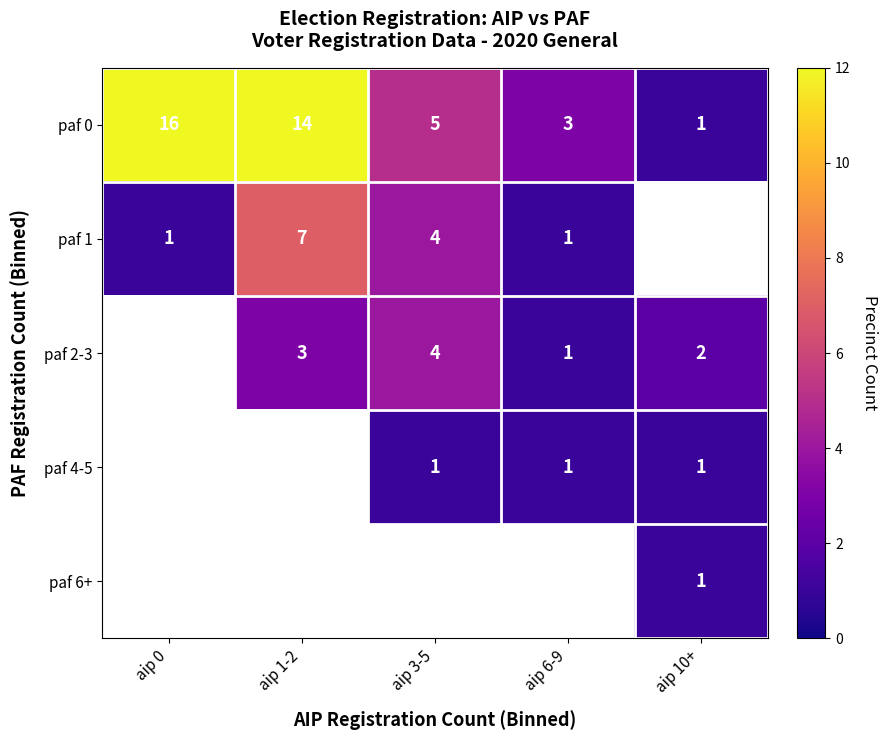

At which category does the chart reach its minimum across all series?

aip 10+